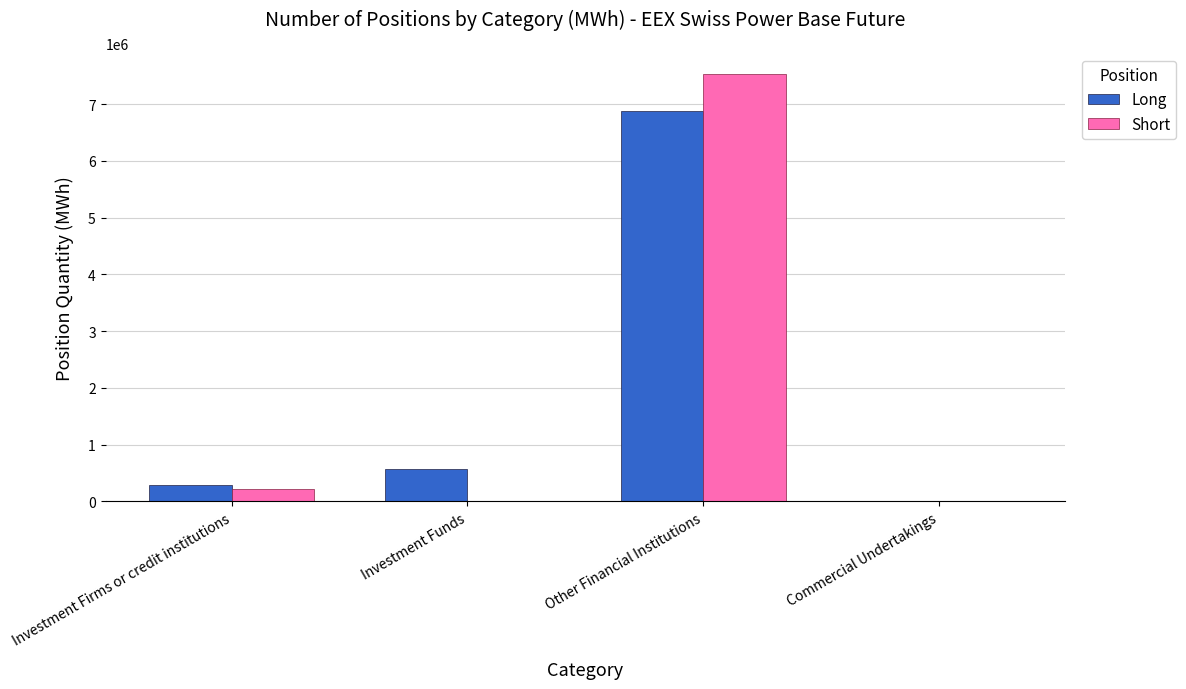

At which label is Long closest to 3443110?

Investment Funds